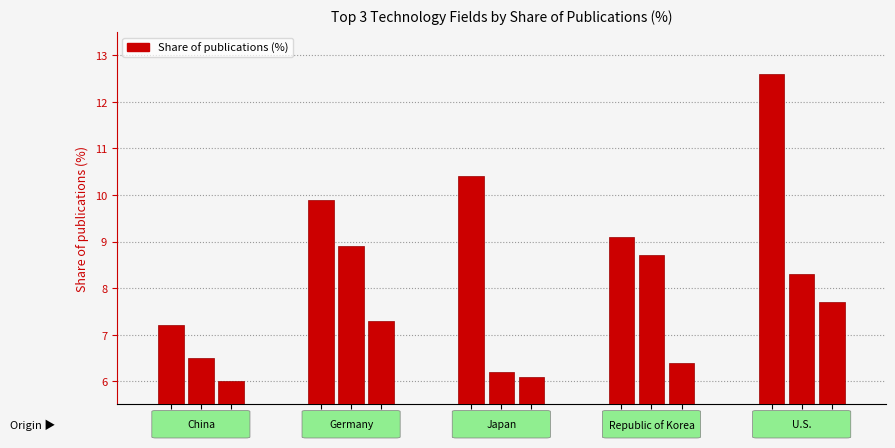

What is the sum of all U.S. values?

28.6